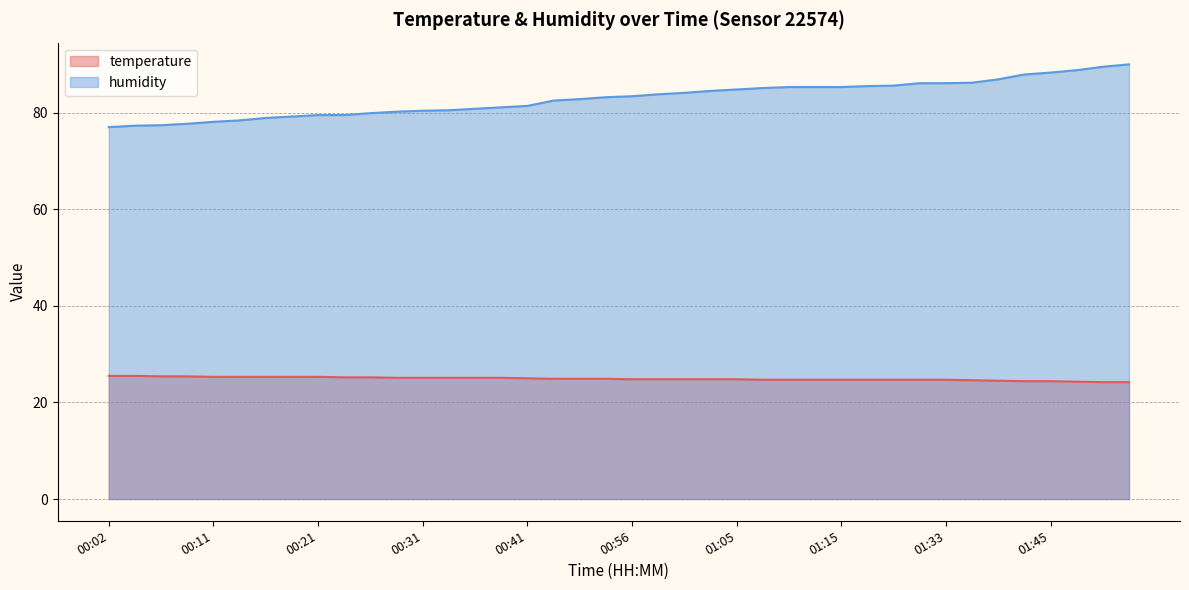

Read the temperature value at 01:03.

24.8